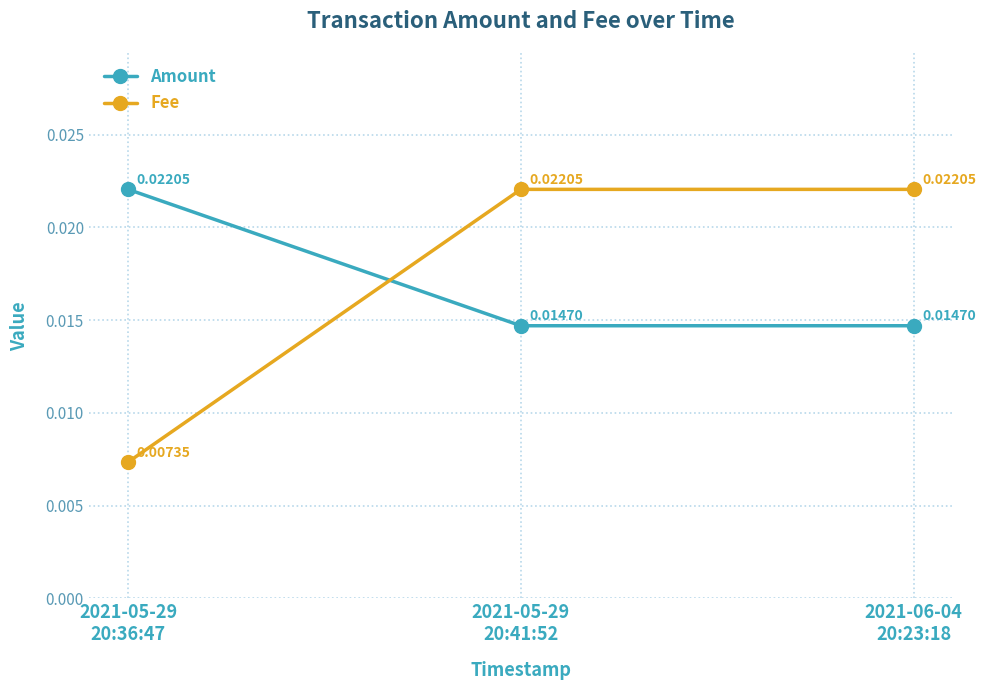

Between 2021-05-29
20:41:52 and 2021-06-04
20:23:18, which series saw the biggest shift?

Amount